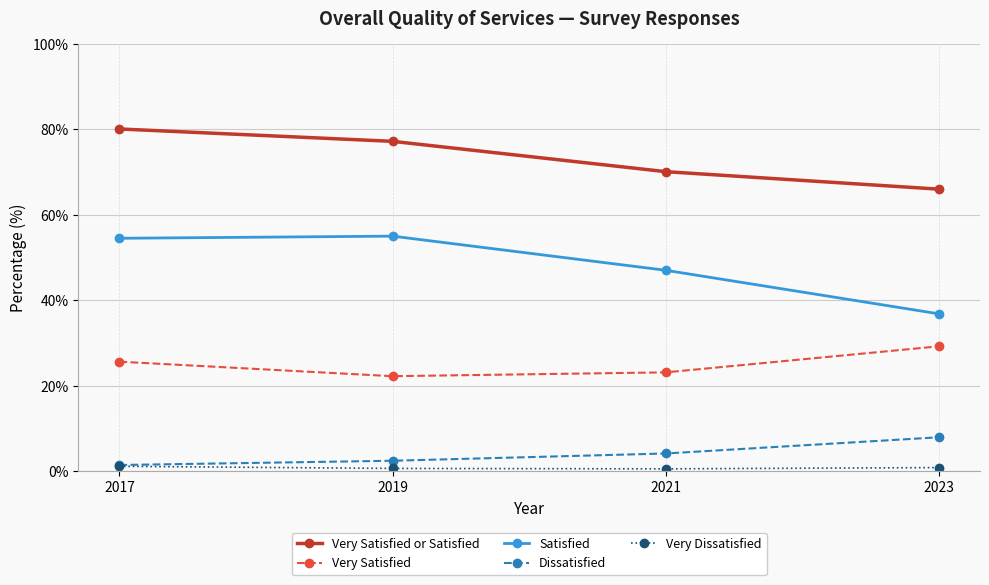

At which category does the chart reach its peak across all series?

2017